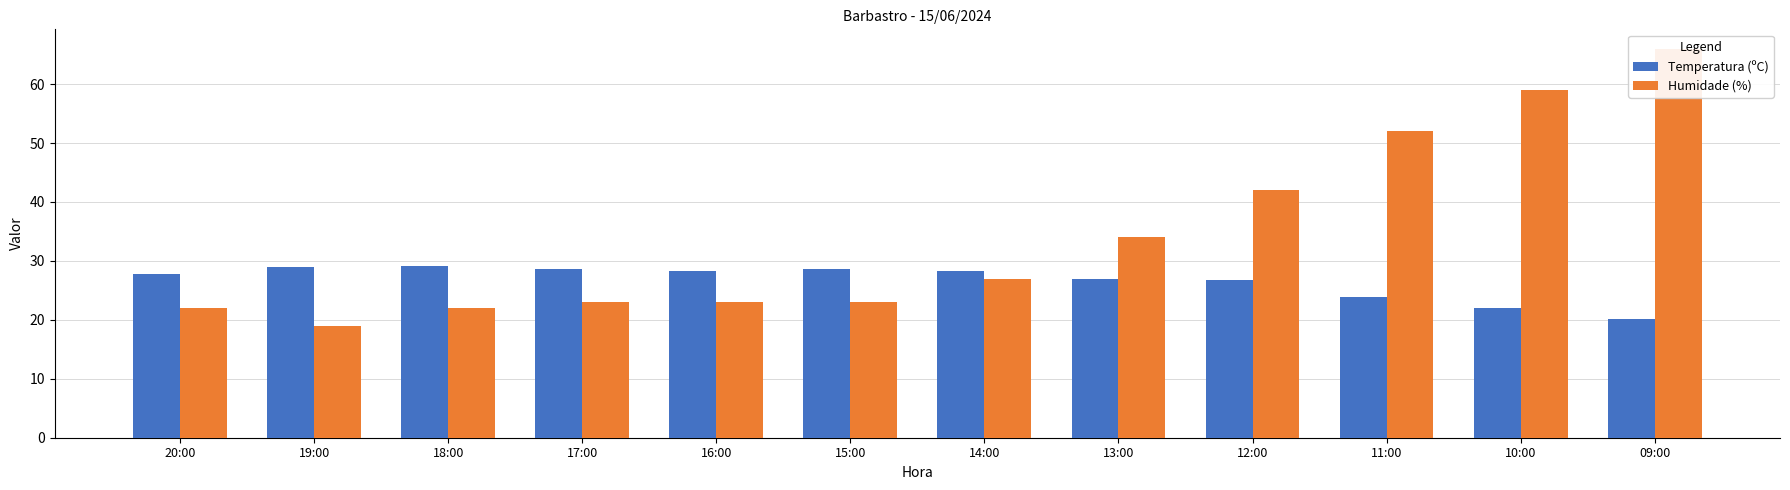

At which label does Humidade (%) reach its peak?

09:00